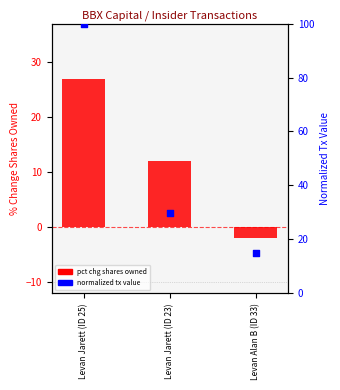

Is the value of pct change shares owned at Levan Alan B (ID 33) greater than the value of transaction value (normalized) at Levan Jarett (ID 23)?

No